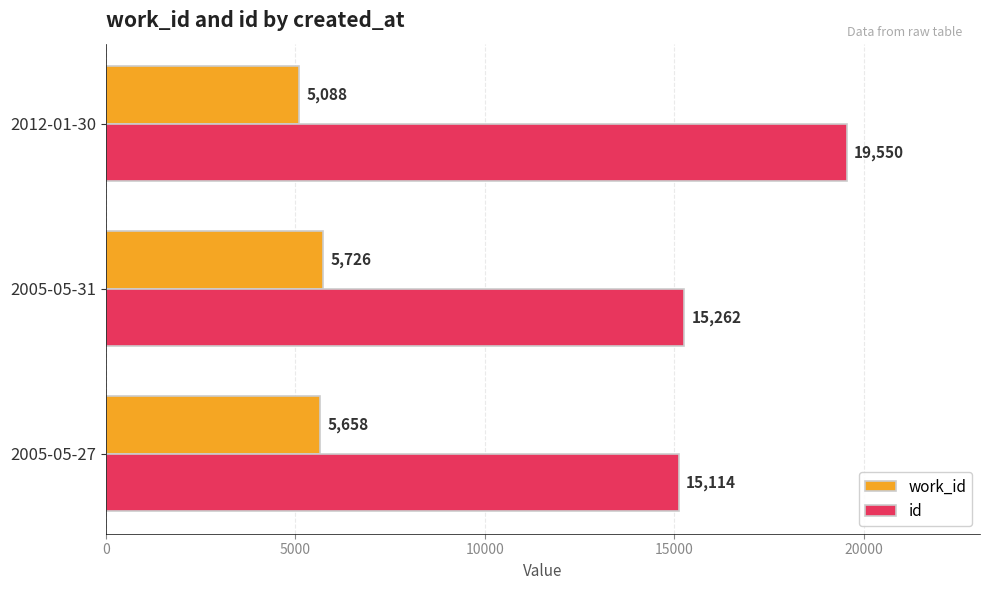

What is the difference between the highest and lowest values at 2005-05-27?

9456